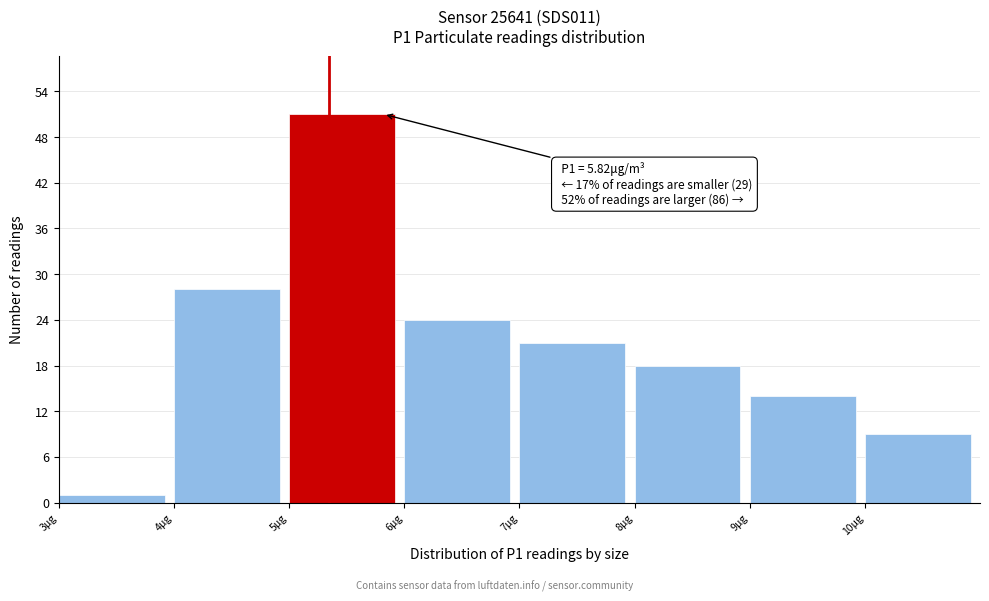

Over which range of the x-axis is the bar tallest?

5 to 6